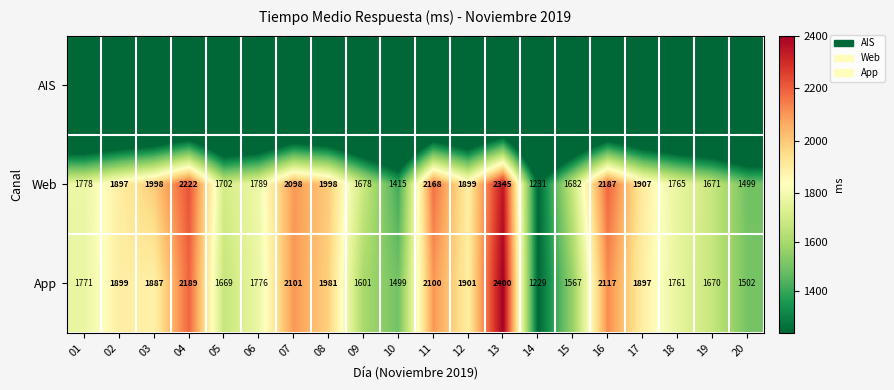

The value of App at 19 is 1670. True or false?

True